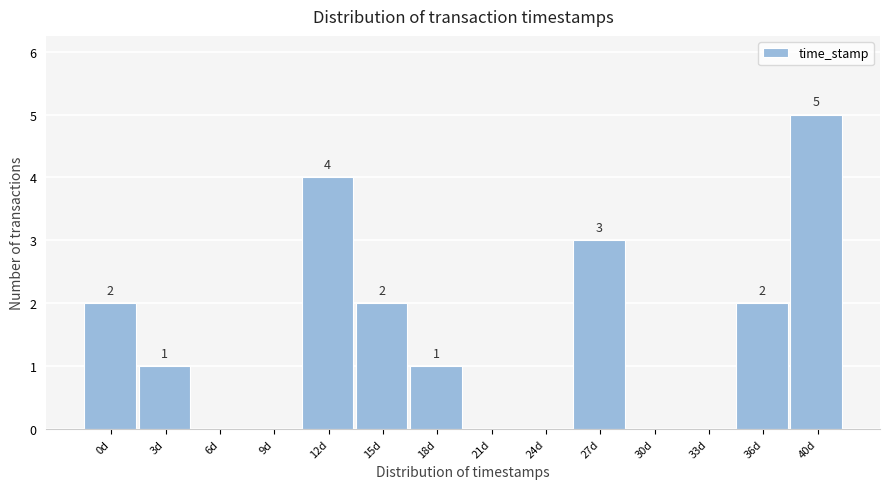

Reading left to right, list all the values displayed in this chart.

0d=2	3d=1	6d=0	9d=0	12d=4	15d=2	18d=1	21d=0	24d=0	27d=3	30d=0	33d=0	36d=2	40d=5